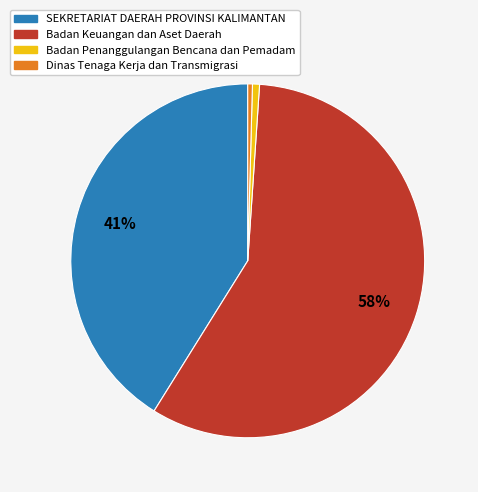

To the nearest percent, what is the average slice percentage?

25%